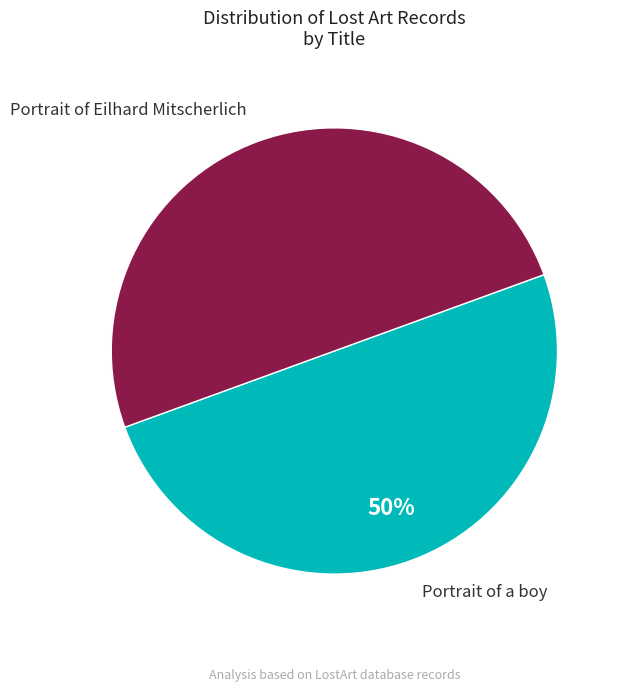

To the nearest percent, what is the average slice percentage?

50%